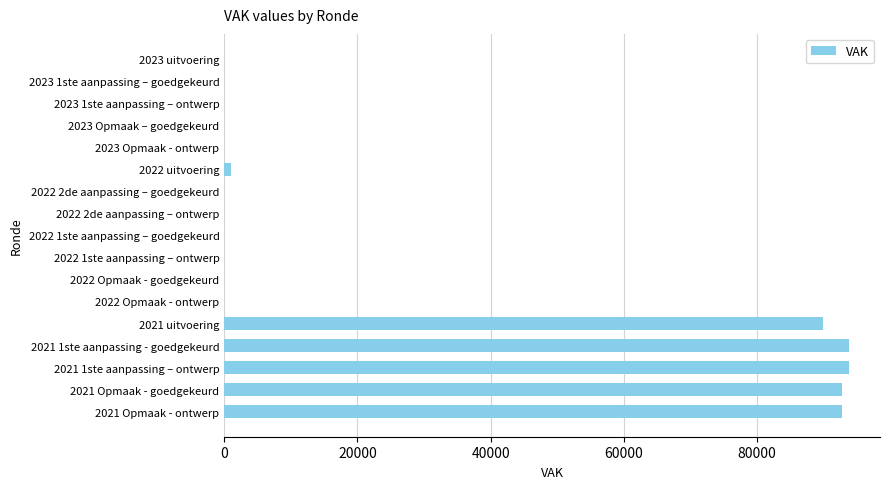

Reading top to bottom, extract all data points from this chart.

2023 uitvoering=0	2023 1ste aanpassing – goedgekeurd=0	2023 1ste aanpassing – ontwerp=0	2023 Opmaak – goedgekeurd=0	2023 Opmaak - ontwerp=0	2022 uitvoering=1000	2022 2de aanpassing – goedgekeurd=0	2022 2de aanpassing – ontwerp=0	2022 1ste aanpassing – goedgekeurd=0	2022 1ste aanpassing – ontwerp=0	2022 Opmaak - goedgekeurd=0	2022 Opmaak - ontwerp=0	2021 uitvoering=89945	2021 1ste aanpassing - goedgekeurd=93786	2021 1ste aanpassing – ontwerp=93786	2021 Opmaak - goedgekeurd=92786	2021 Opmaak - ontwerp=92786